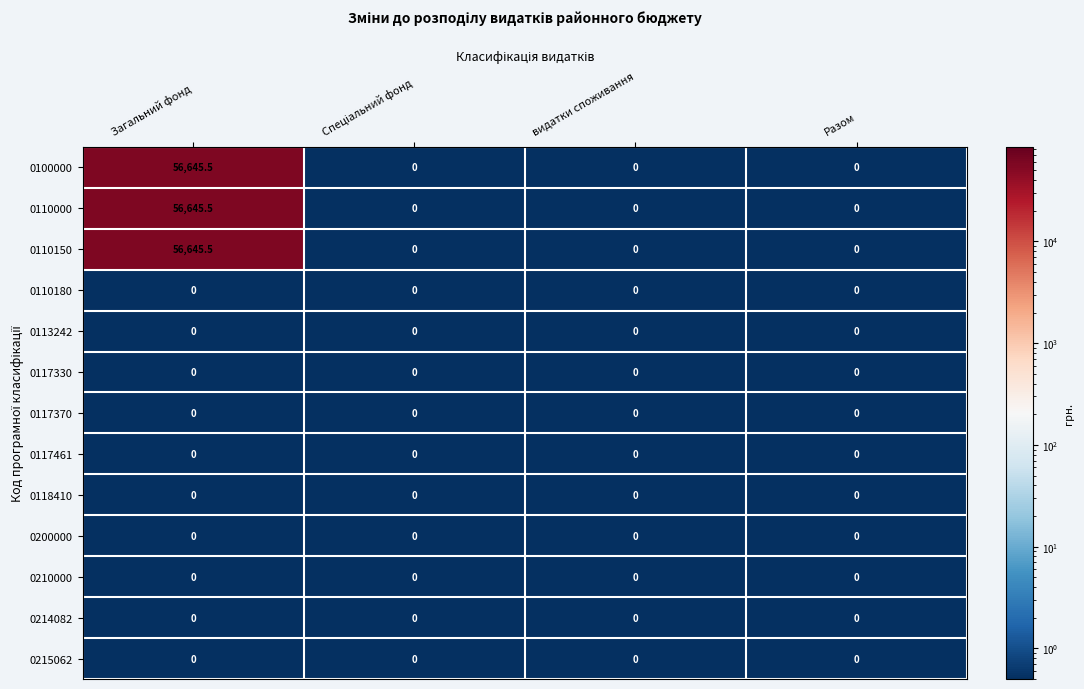

What is the difference between the 0100000 values at видатки споживання and Загальний фонд?

56645.5